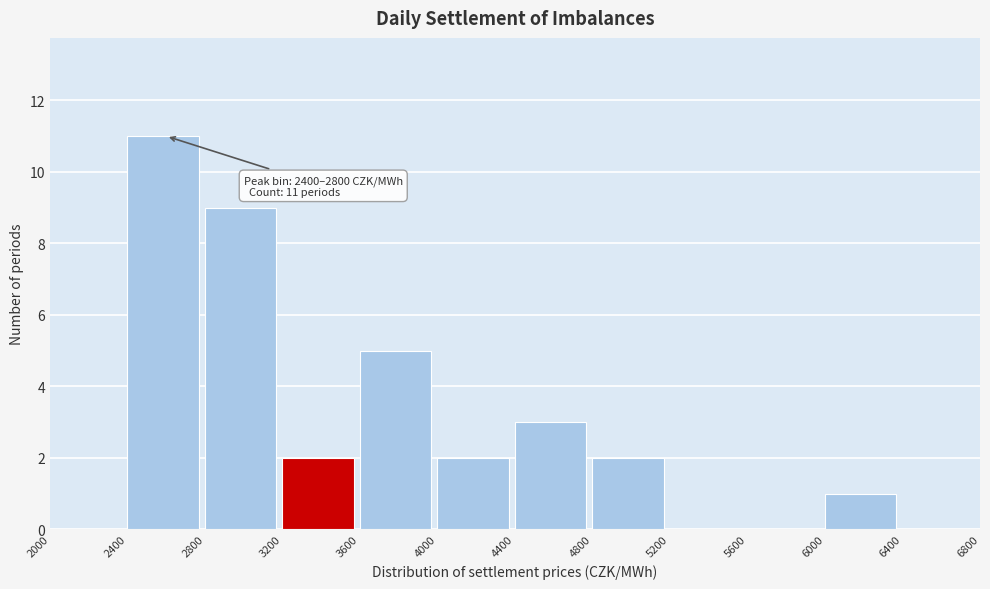

Over which range of the x-axis is the bar tallest?

2400 to 2800